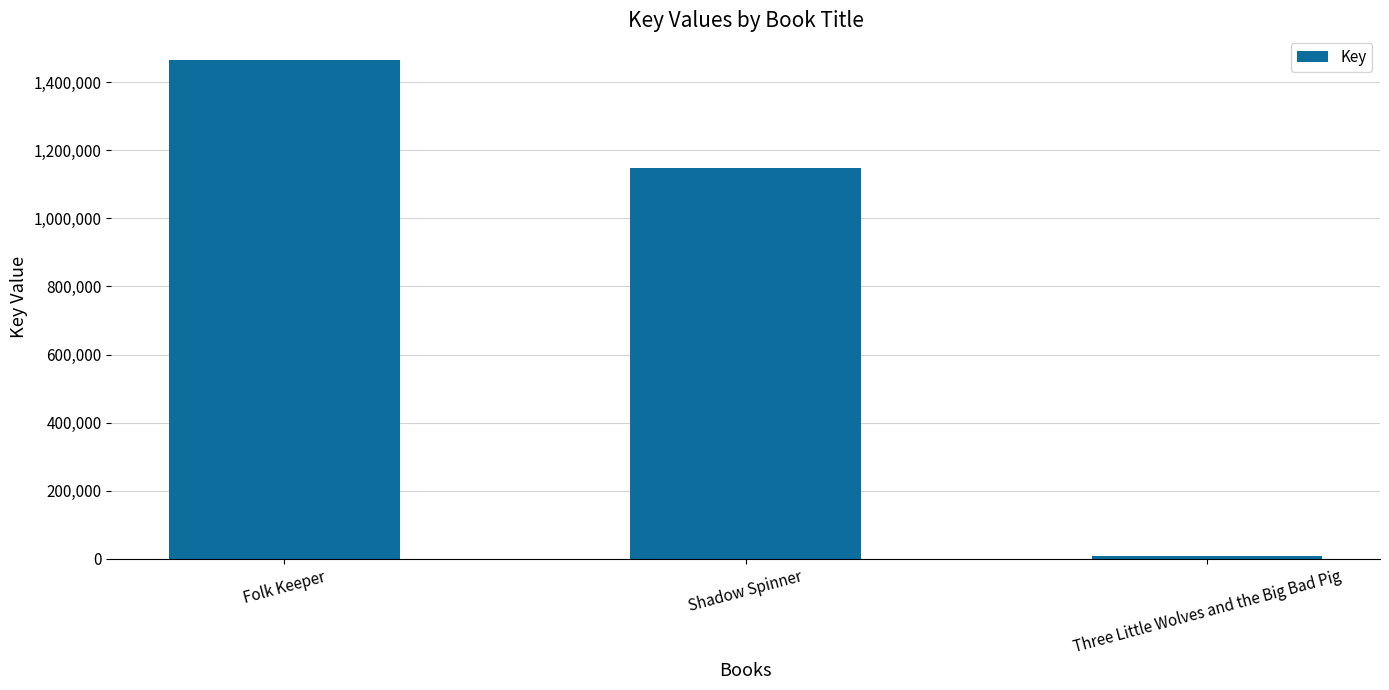

Is it true that the value at Shadow Spinner is 695231?

False